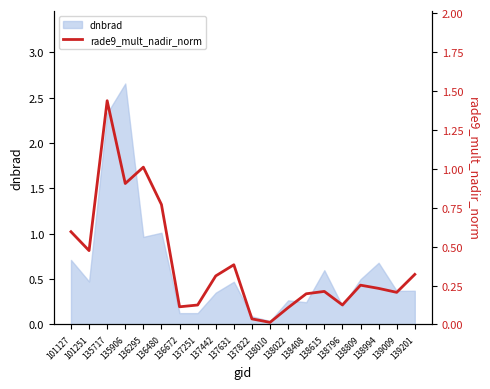

Is it true that the value at 138994 is 0.2?

True